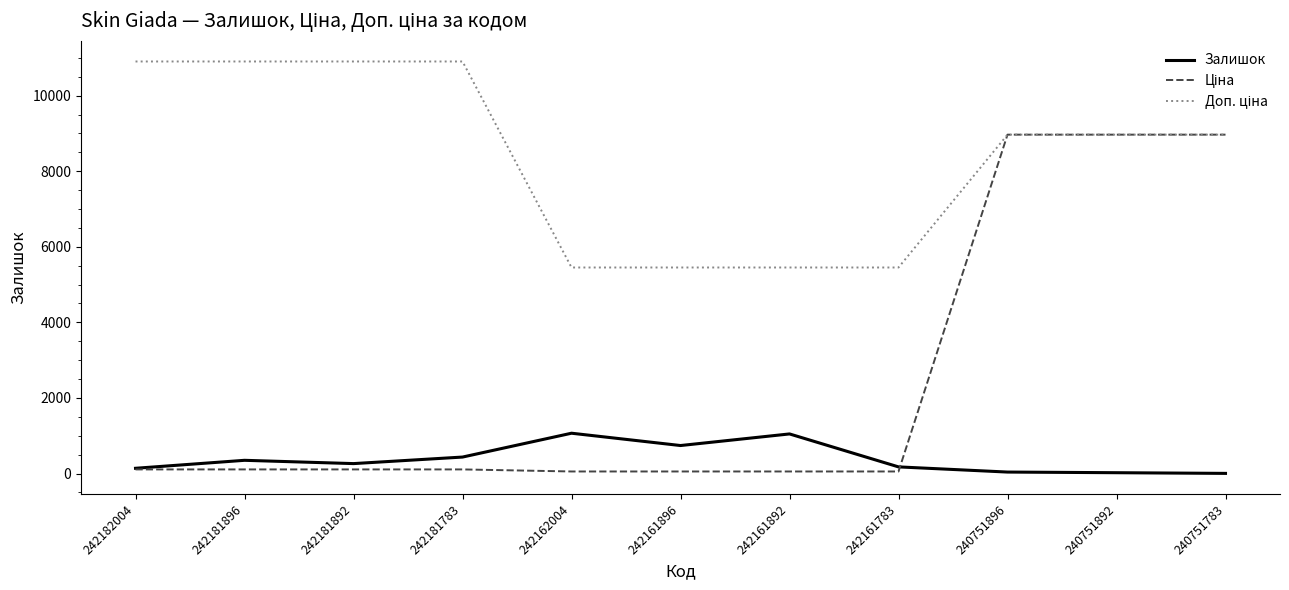

The value of Залишок at 242181896 is 350.0. True or false?

True